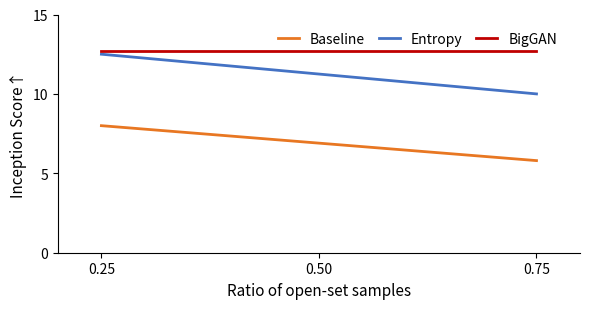

Reading left to right, what are all the values shown in this chart?

Baseline: 8.0	7.9	7.8	7.8	7.7	7.6	7.5	7.4	7.3	7.3	7.2	7.1	7.0	6.9	6.9	6.8	6.7	6.6	6.5	6.5	6.4	6.3	6.2	6.1	6.0	6.0	5.9	5.8
Entropy: 12.5	12.4	12.3	12.2	12.1	12.0	11.9	11.9	11.8	11.7	11.6	11.5	11.4	11.3	11.2	11.1	11.0	10.9	10.8	10.7	10.6	10.6	10.5	10.4	10.3	10.2	10.1	10.0
BigGAN: 12.7	12.7	12.7	12.7	12.7	12.7	12.7	12.7	12.7	12.7	12.7	12.7	12.7	12.7	12.7	12.7	12.7	12.7	12.7	12.7	12.7	12.7	12.7	12.7	12.7	12.7	12.7	12.7